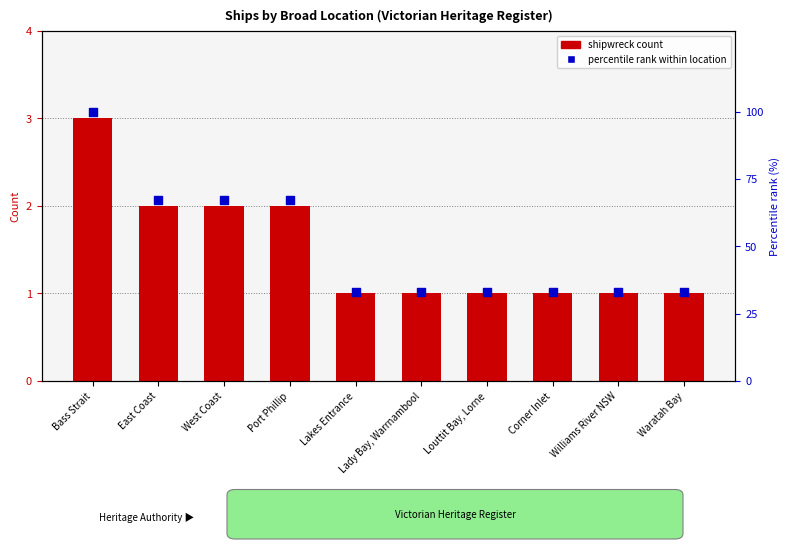

At which category is the sum across all series the highest?

Bass Strait